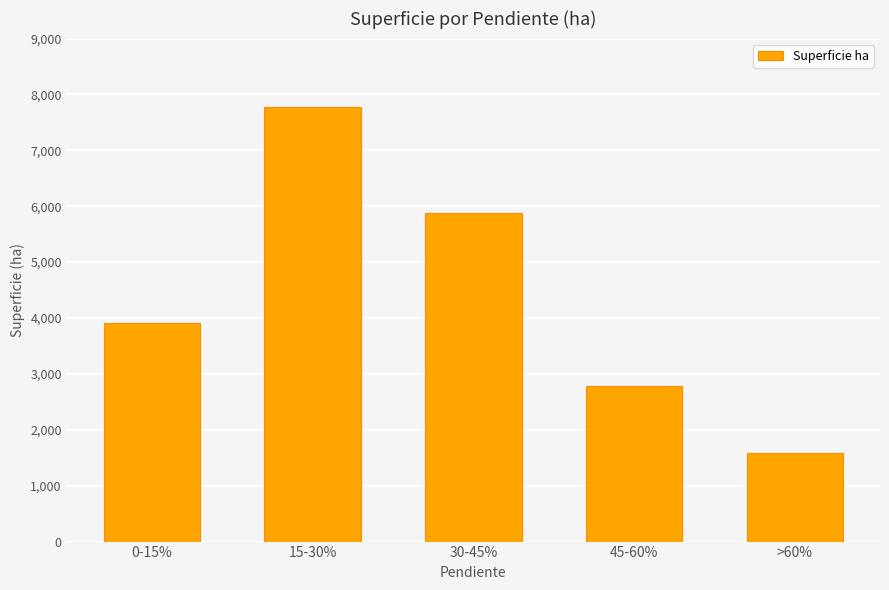

Where does the data first go above 3919?

0-15%